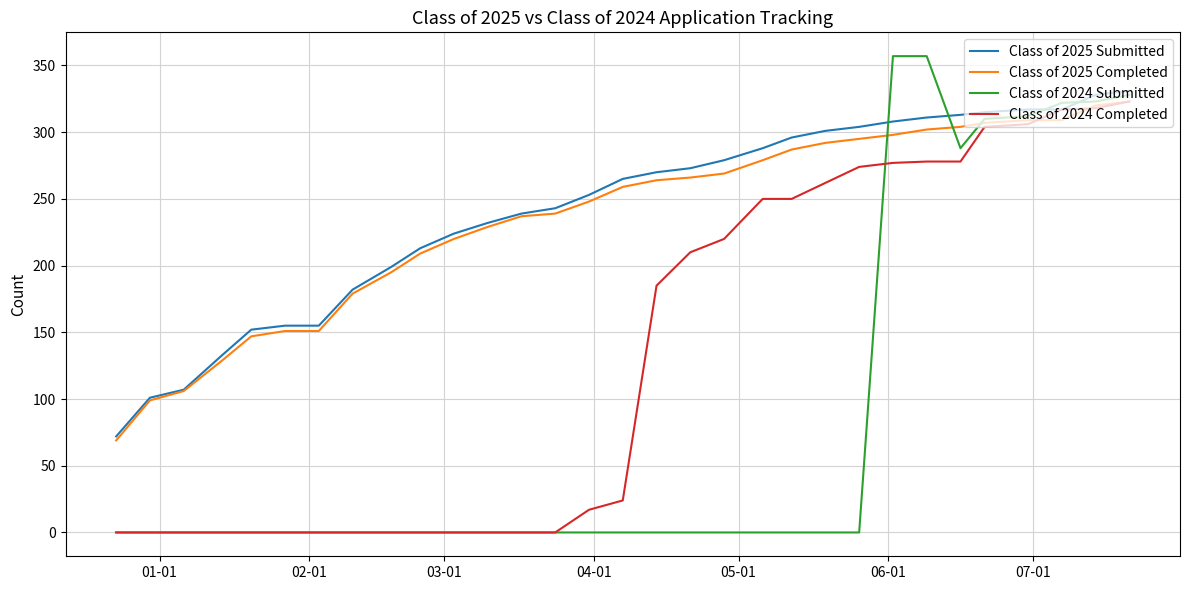

Does the chart display data point markers on the line(s)?

No